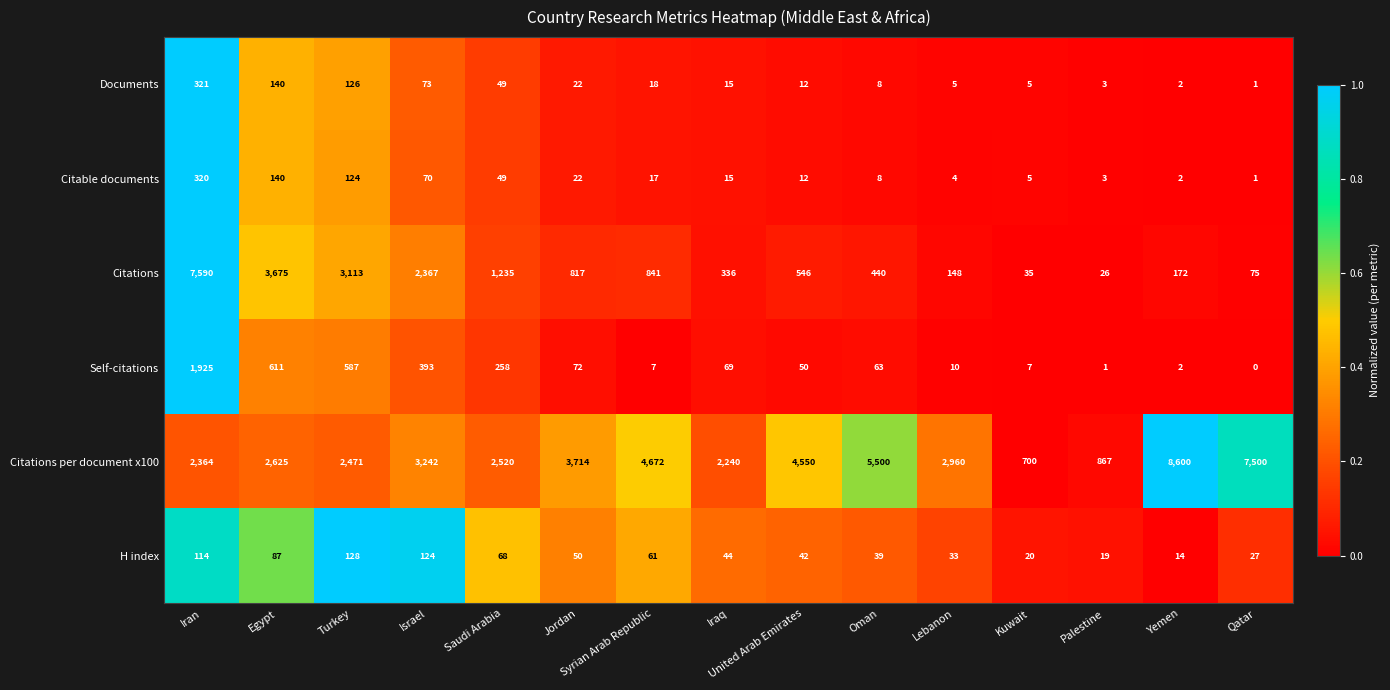

What is the greatest value displayed?

8600